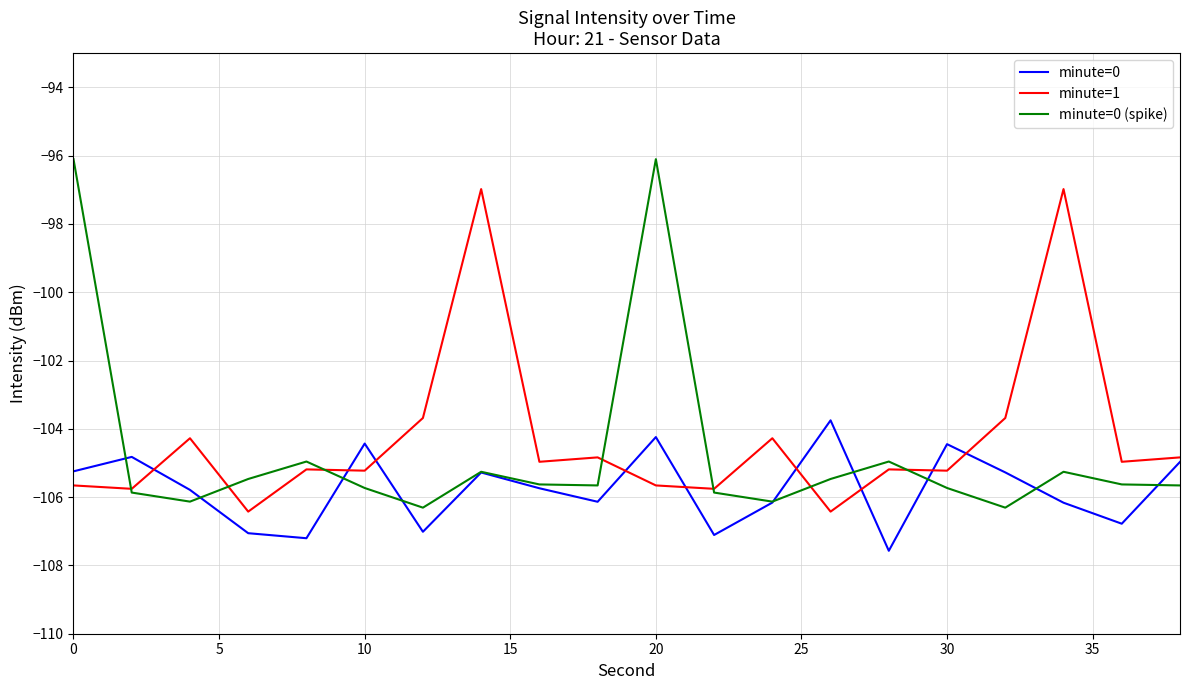

Rank the series by their maximum value, from lowest to highest.

minute=0, minute=1, minute=0 (spike)